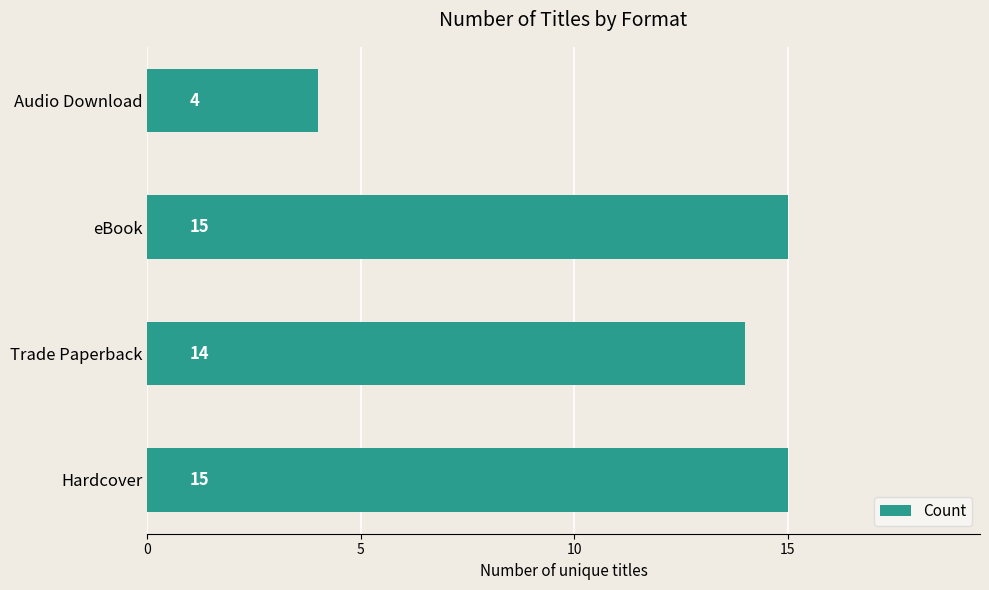

How many values are below 15?

2